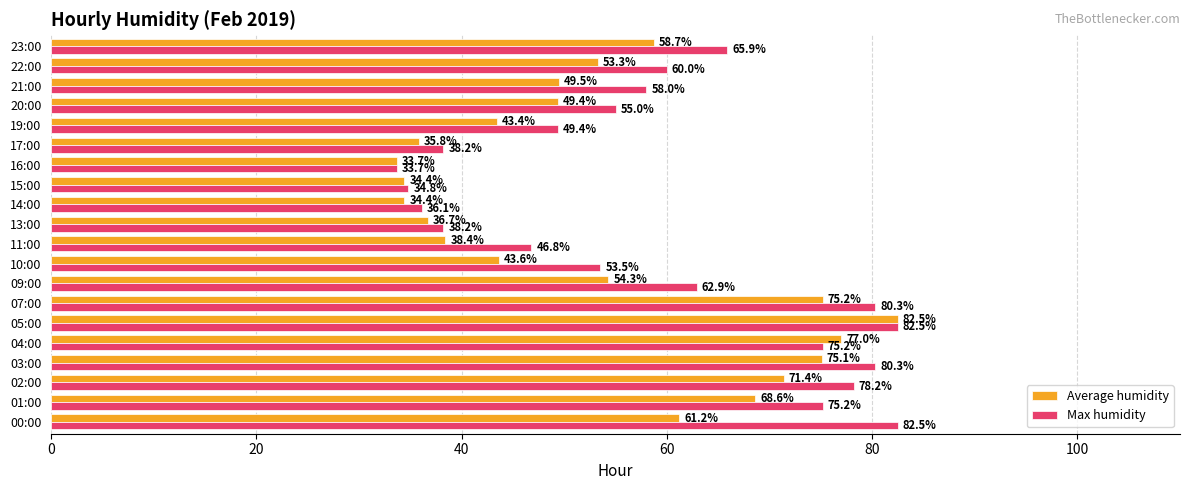

List the series in order of their overall mean, highest first.

Max humidity, Average humidity